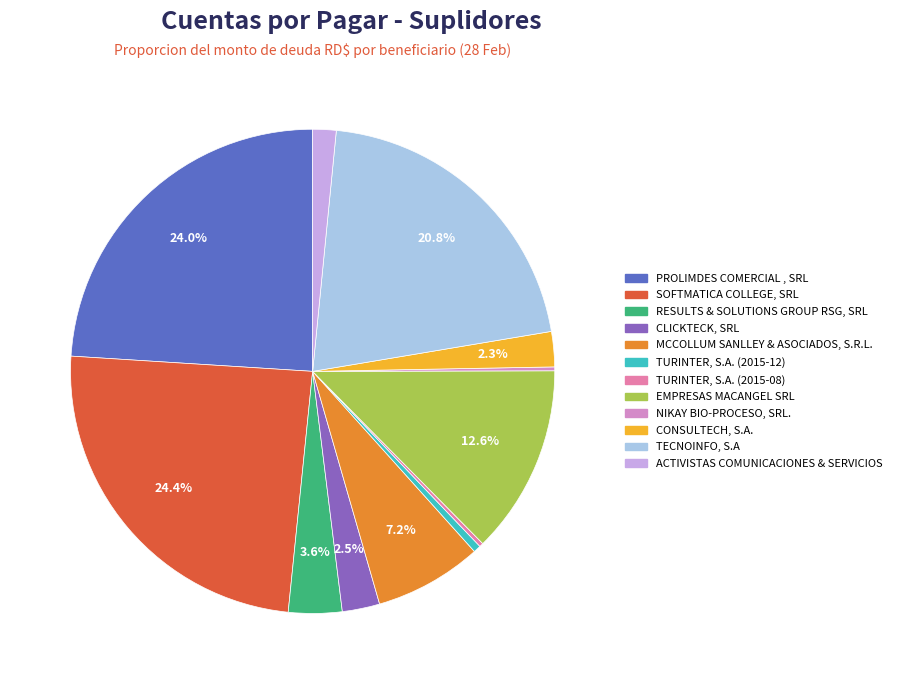

To the nearest percent, what is the average slice percentage?

8%